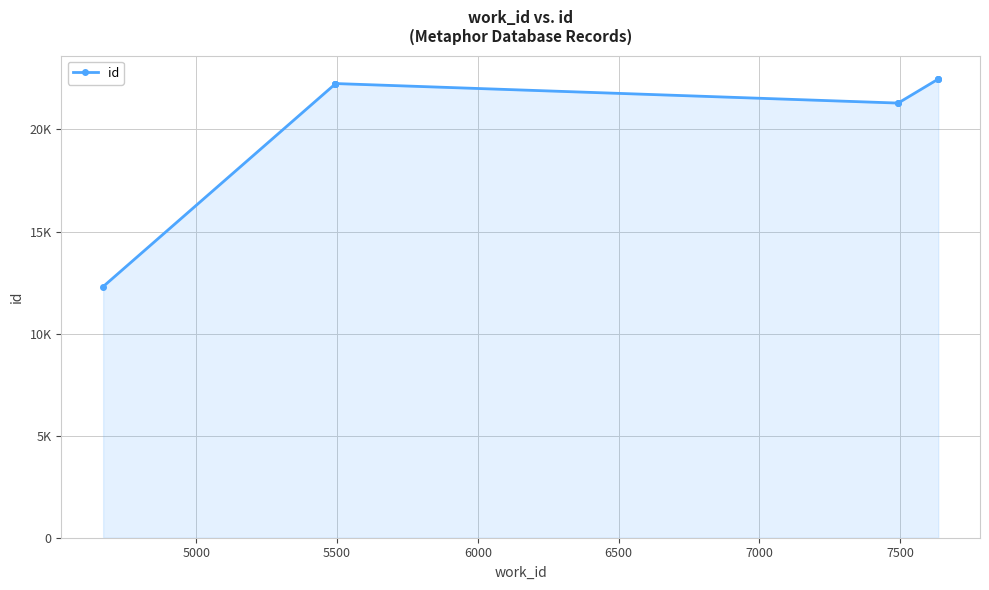

How many interior local peaks (higher than both neighbors) does the data have?

1